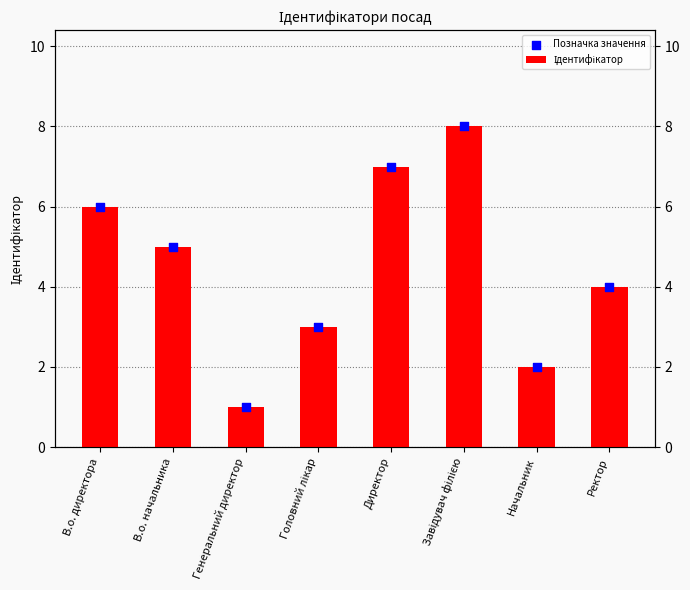

Which series reaches the maximum Y coordinate?

Ідентифікатор